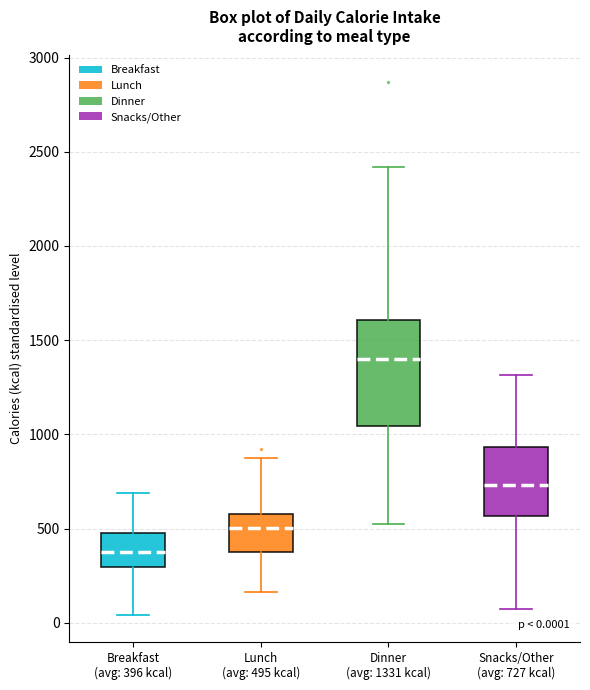

Which box has the highest median line?

Dinner (avg: 1331 kcal)